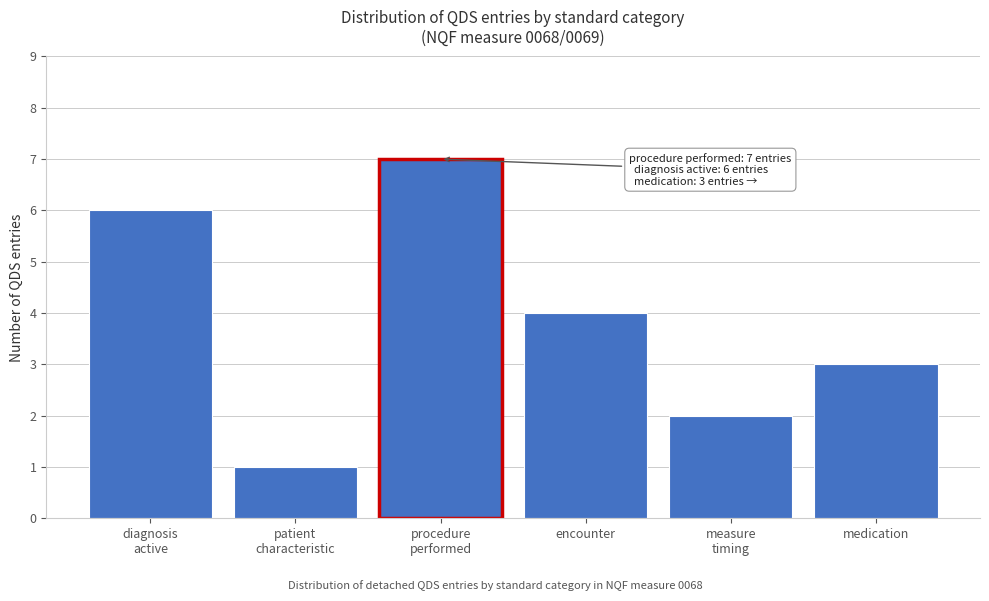

Reading left to right, list all the values displayed in this chart.

6	1	7	4	2	3